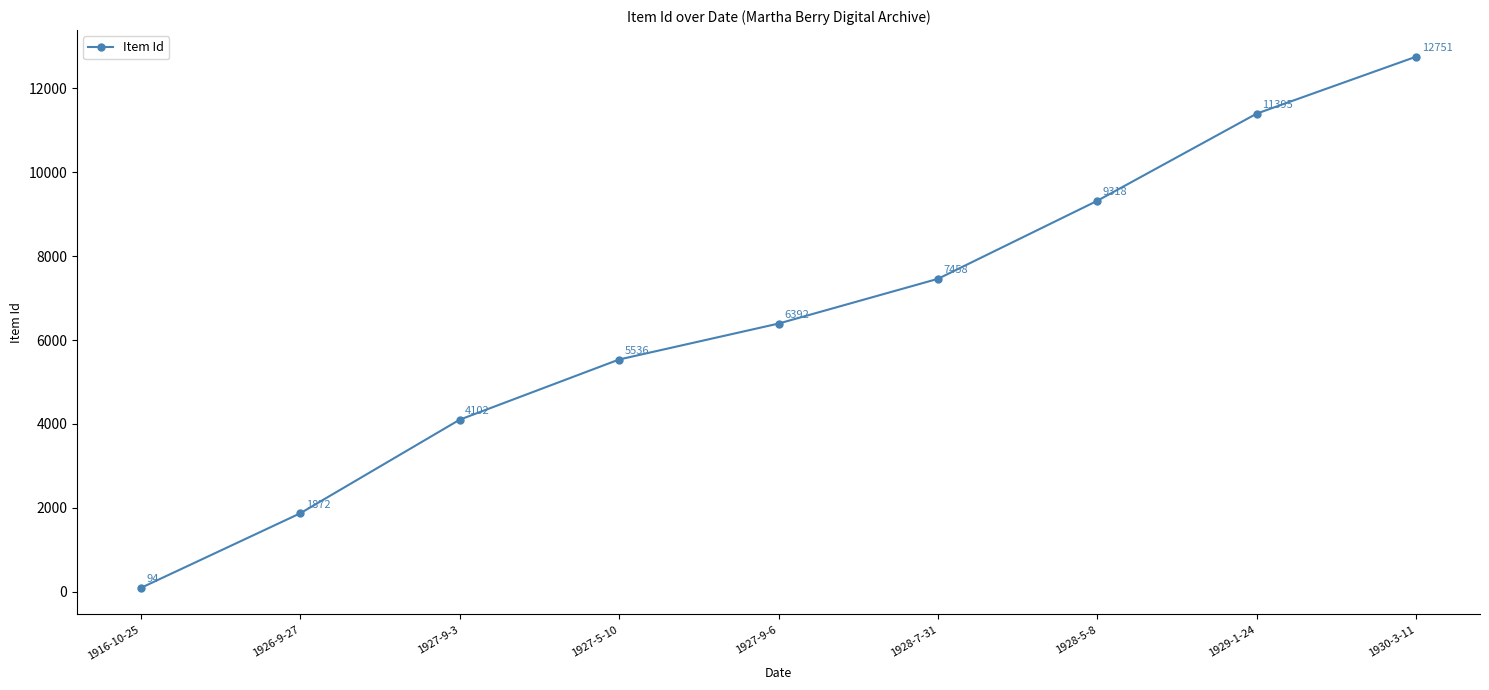

Rank the categories by value from highest to lowest.

1930-3-11, 1929-1-24, 1928-5-8, 1928-7-31, 1927-9-6, 1927-5-10, 1927-9-3, 1926-9-27, 1916-10-25